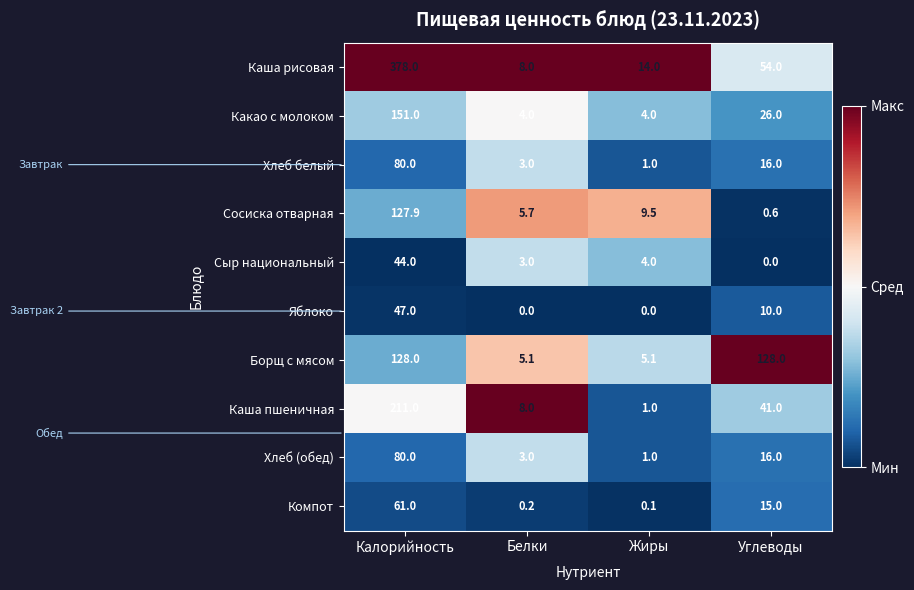

Which series has the largest total across all categories?

Каша рисовая